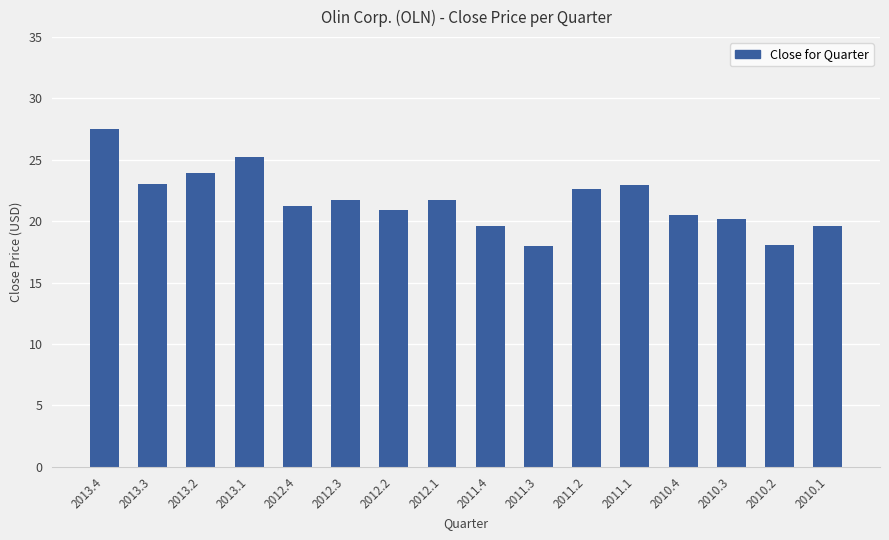

Which category has the highest value across all series?

2013.4